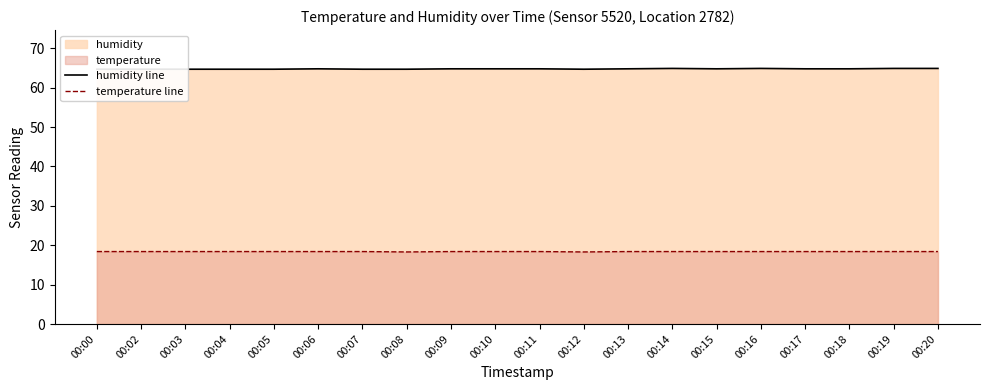

What is the greatest value displayed?

64.9